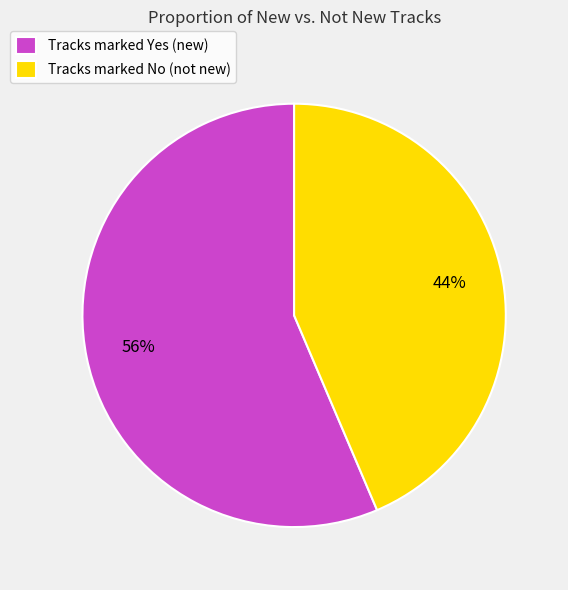

To the nearest percent, what is the average slice percentage?

50%